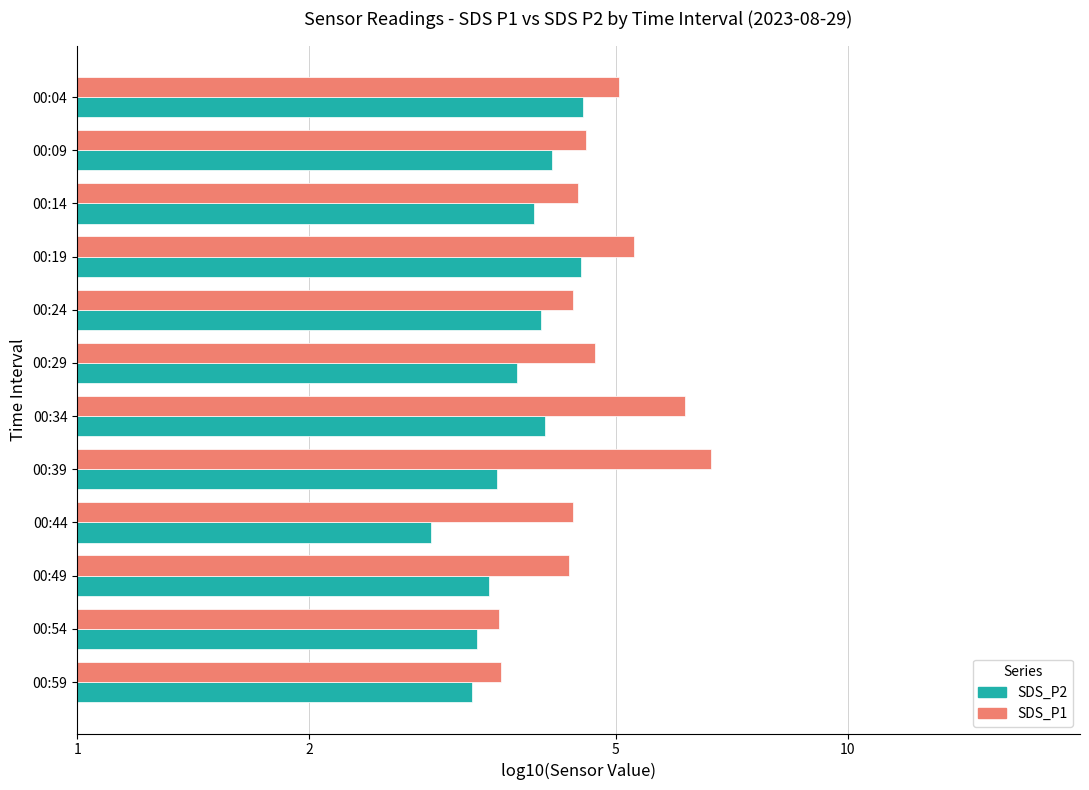

Reading left to right, transcribe all the data shown in this chart.

SDS_P2: 0.7	0.6	0.6	0.7	0.6	0.6	0.6	0.5	0.5	0.5	0.5	0.5
SDS_P1: 0.7	0.7	0.7	0.7	0.6	0.7	0.8	0.8	0.6	0.6	0.5	0.6